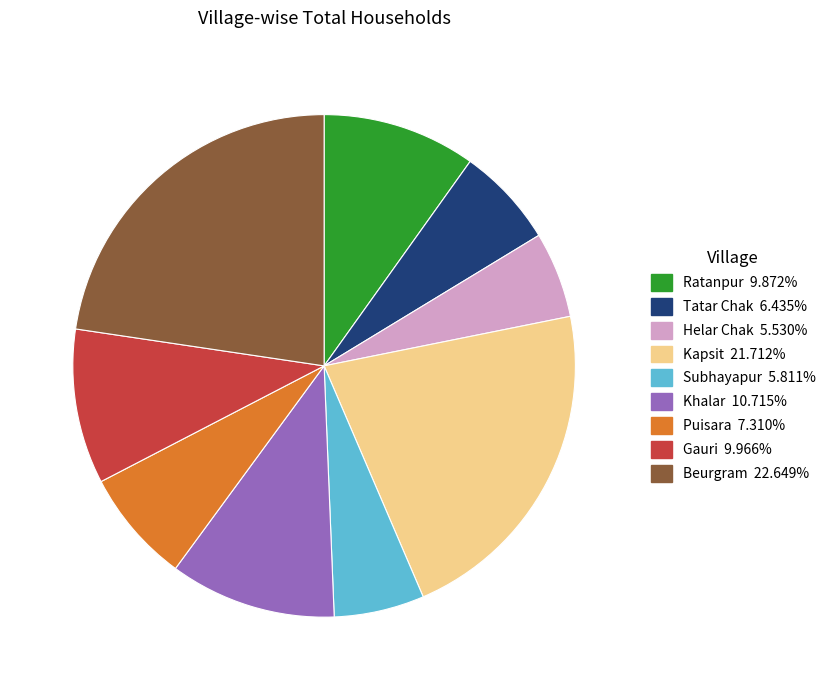

Combined, do Gauri and Ratanpur account for over 50%?

No